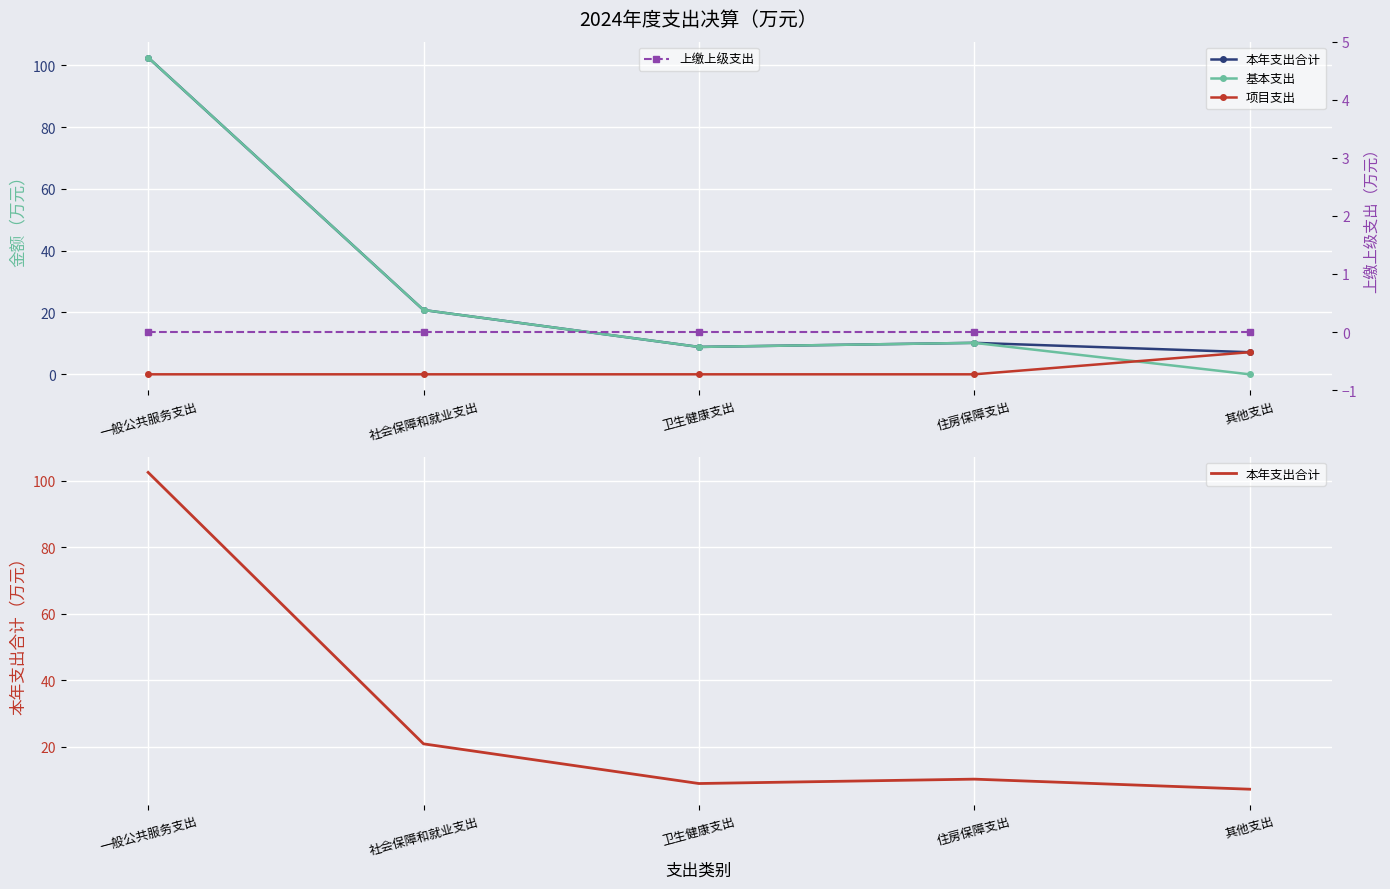

What is the approximate value of 项目支出 at 其他支出?

7.2